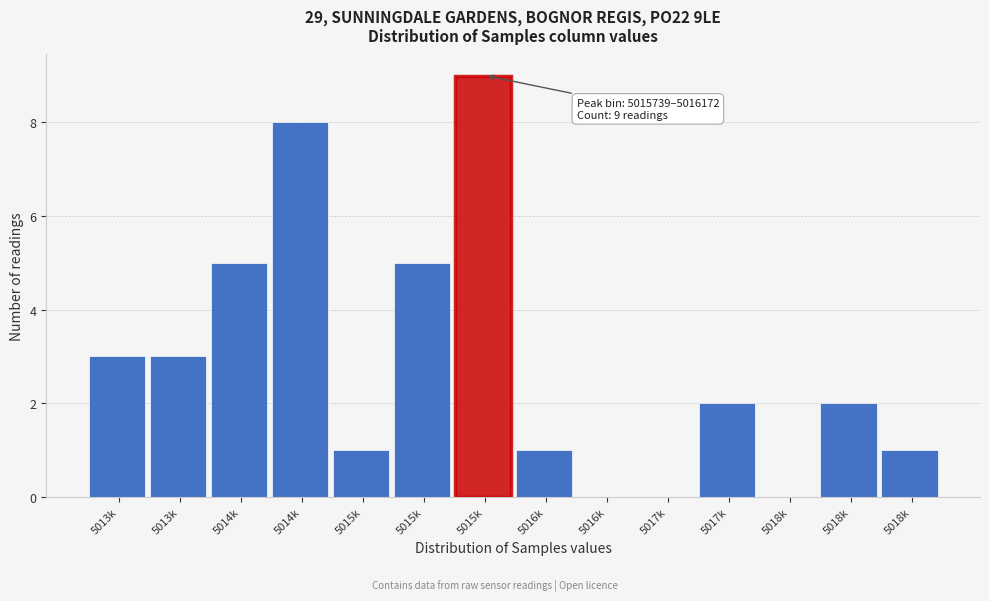

Count the number of categories in the chart.

14